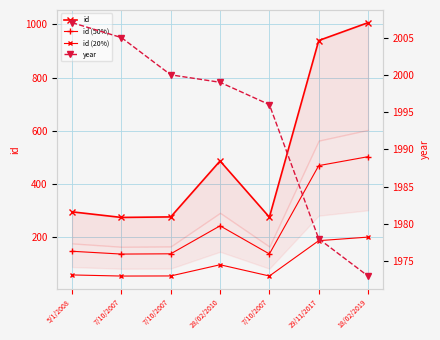

At how many categories does at least one series exceed 1873?

7